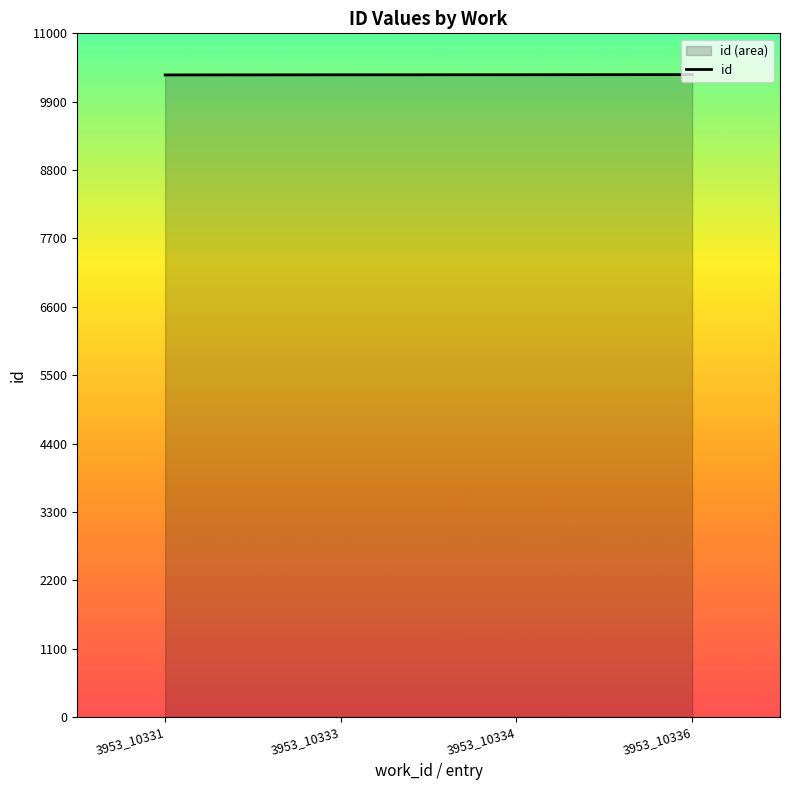

Count the values in the range 10333 to 10336.

3